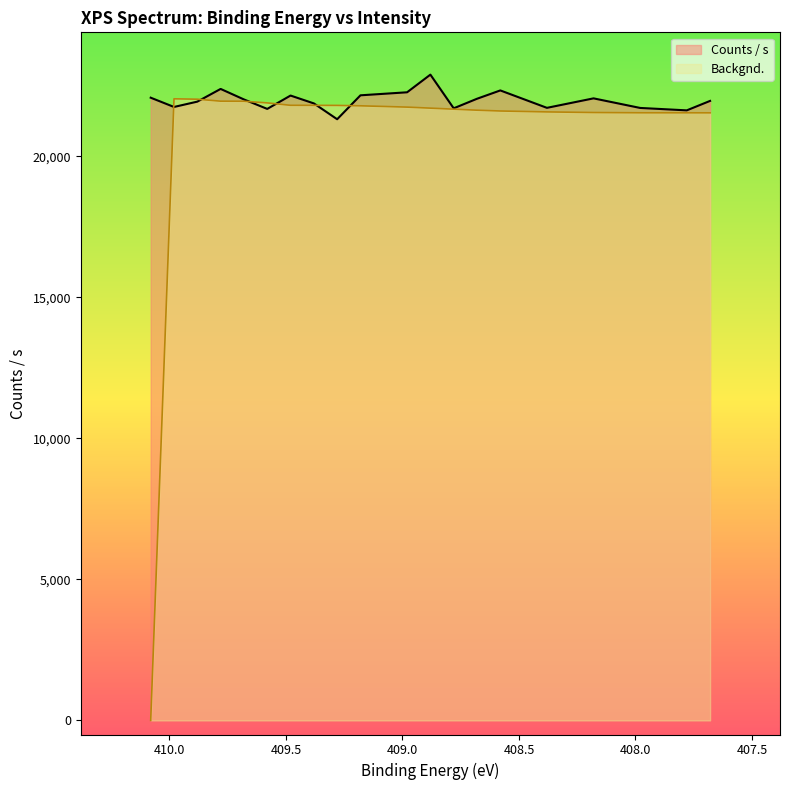

What is the label of the 2nd point from the left?

409.98